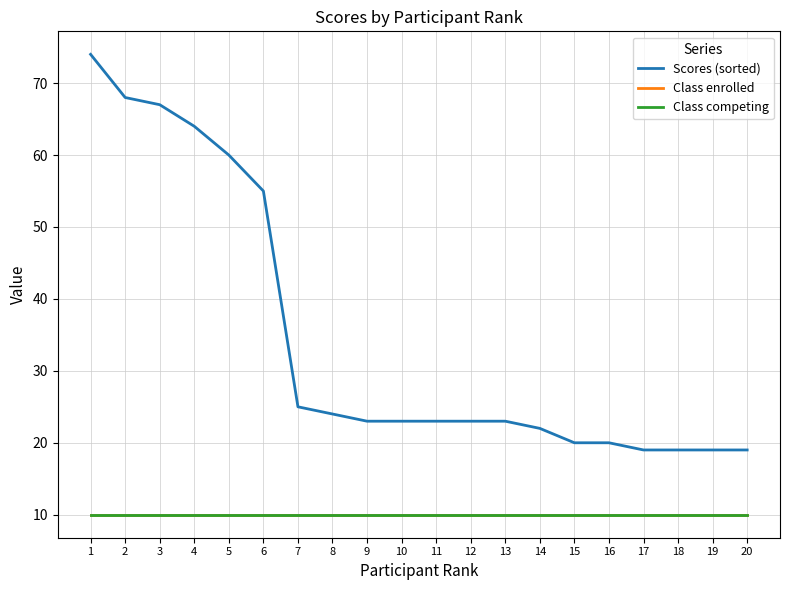

True or false: Scores (sorted) and Class enrolled intersect in this chart.

False